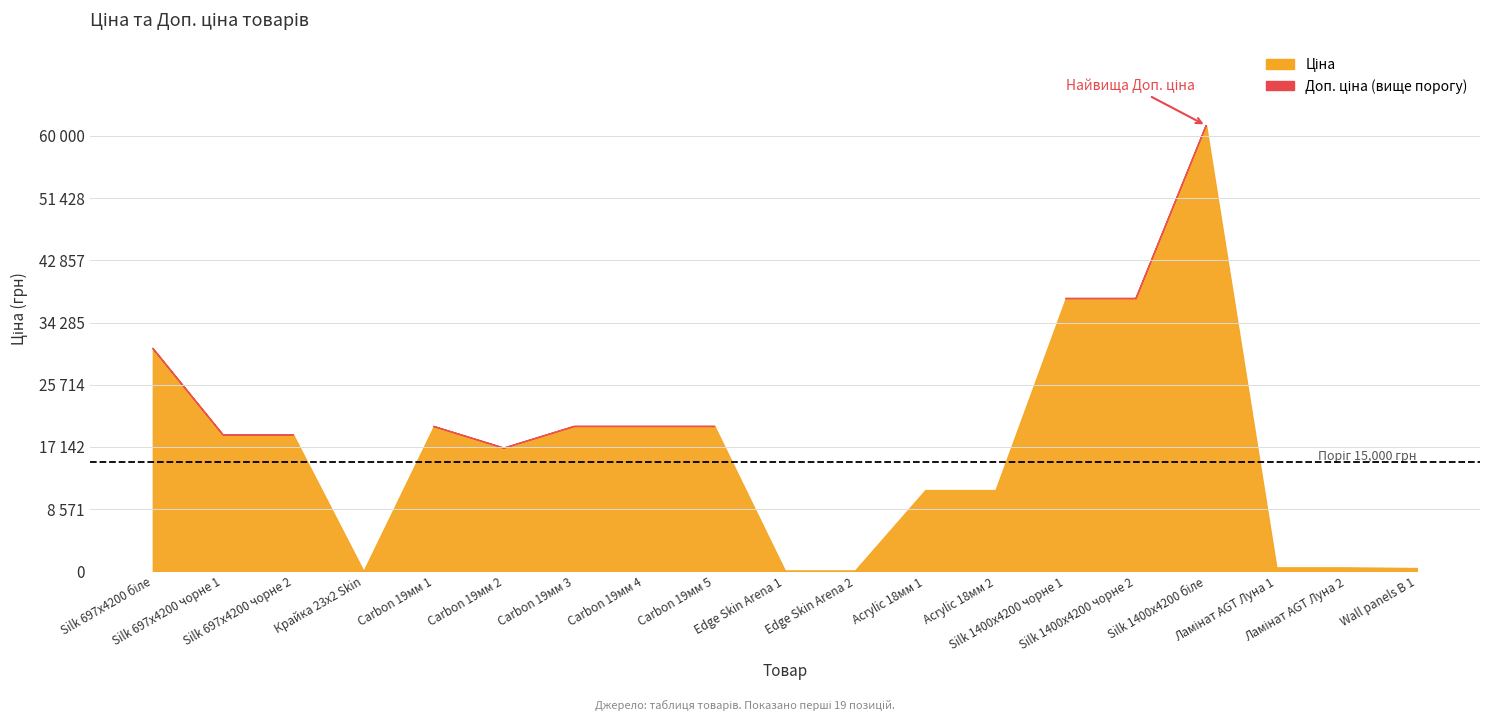

True or false: Доп. ціна has more than 1 points higher than both neighbors.

True